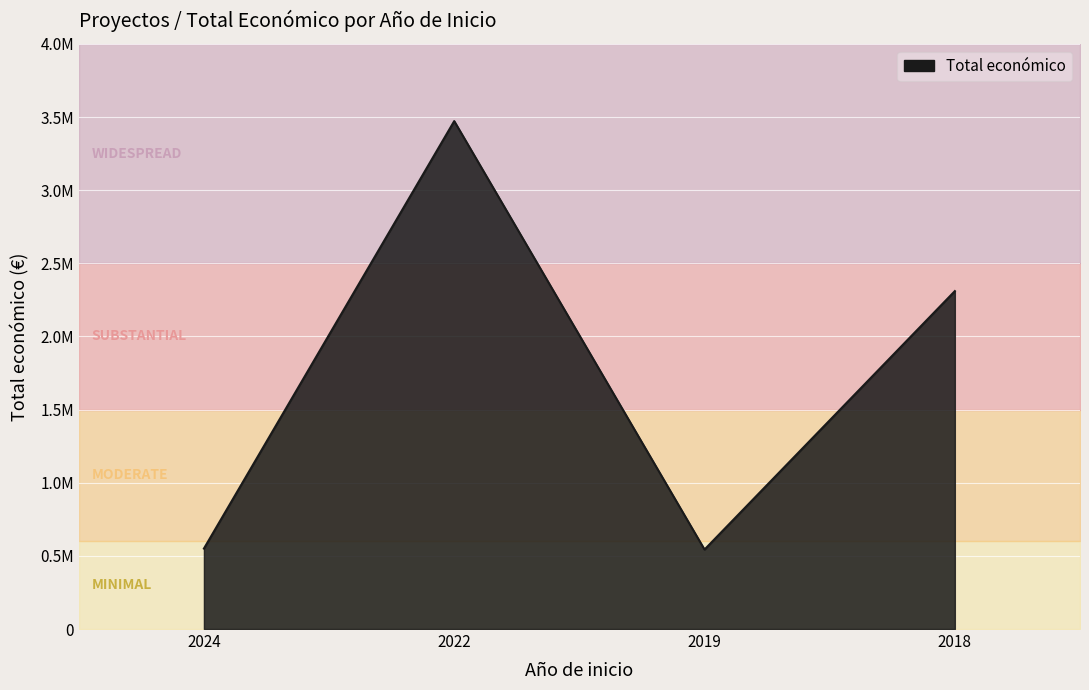

List the labels in order of value, largest first.

2022, 2018, 2024, 2019